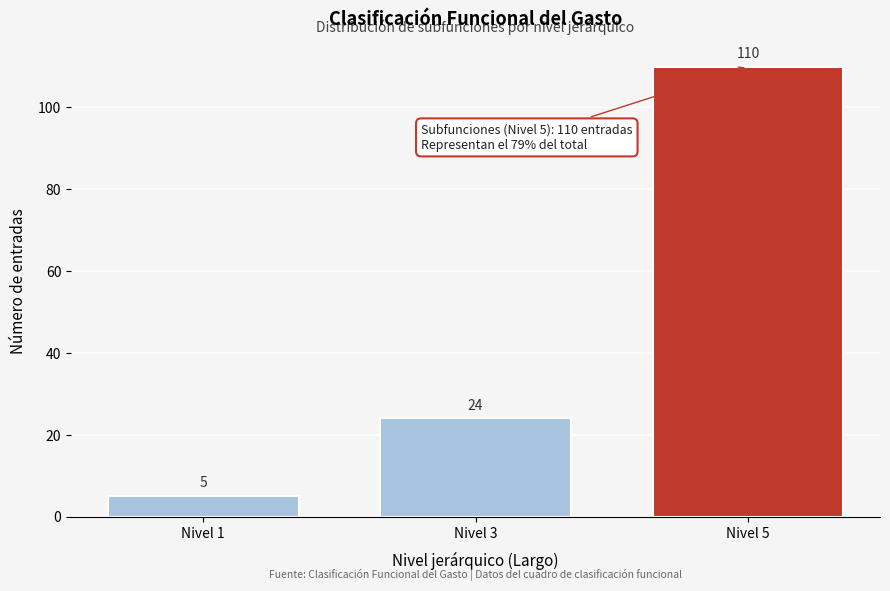

Reading left to right, what are all the values shown in this chart?

5	24	110